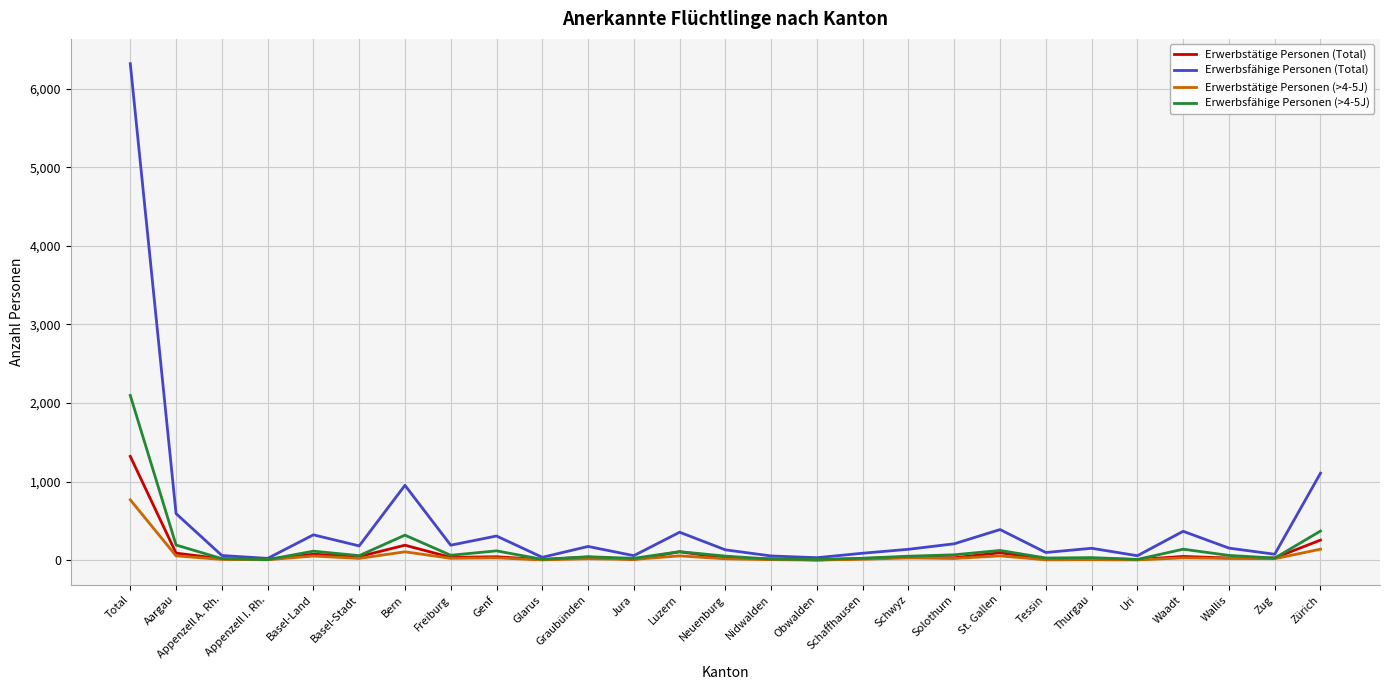

Which series has the largest range (max minus min)?

Erwerbsfähige Personen (Total)